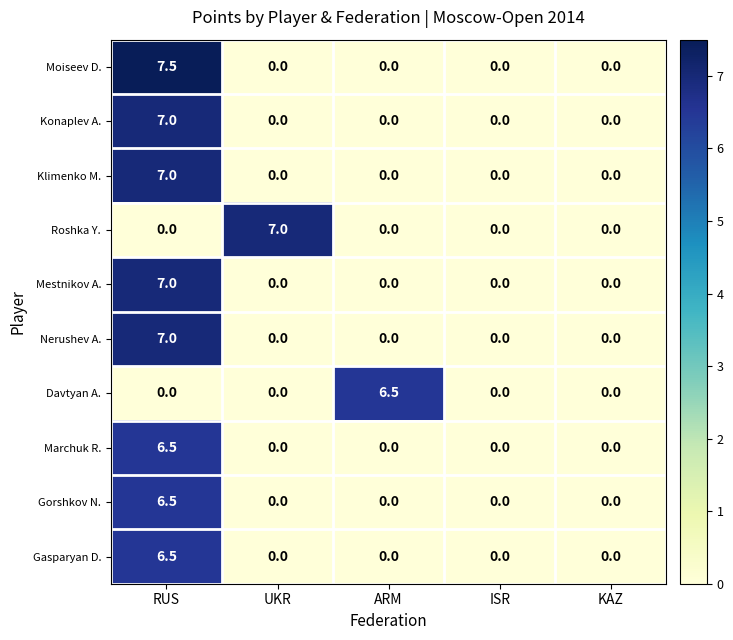

What is the maximum value for Konaplev A.?

7.0